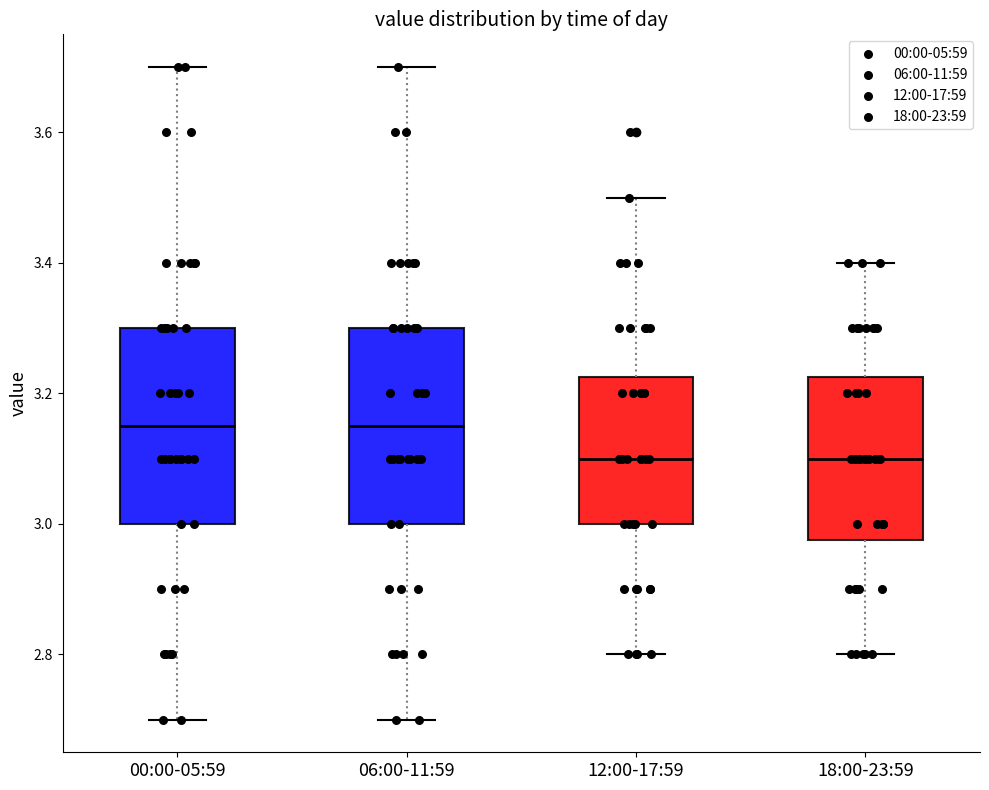

Reading left to right, transcribe this box plot: for each box, give where its median line is, the range the box spans, and where its two whiskers end, as read against the y-axis. The values are not printed on the chart, so give them approximately, as read against the axis.

00:00-05:59: median 3.16, box 3.00 to 3.30, whiskers 2.70 to 3.70
06:00-11:59: median 3.16, box 3.00 to 3.30, whiskers 2.70 to 3.70
12:00-17:59: median 3.10, box 3.00 to 3.22, whiskers 2.80 to 3.50
18:00-23:59: median 3.10, box 2.98 to 3.22, whiskers 2.80 to 3.40